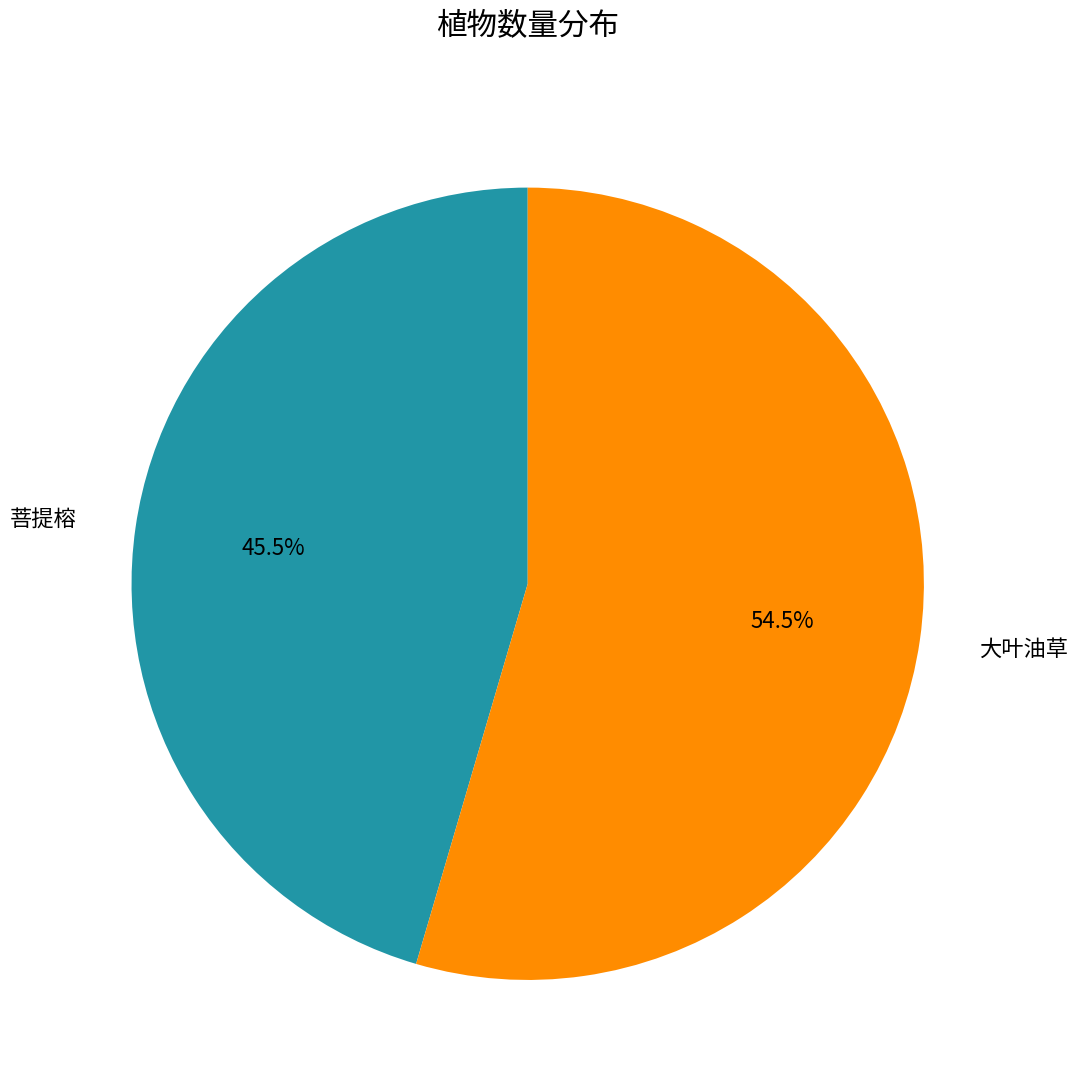

What percentage do 大叶油草 and 菩提榕 together represent?

100.0%